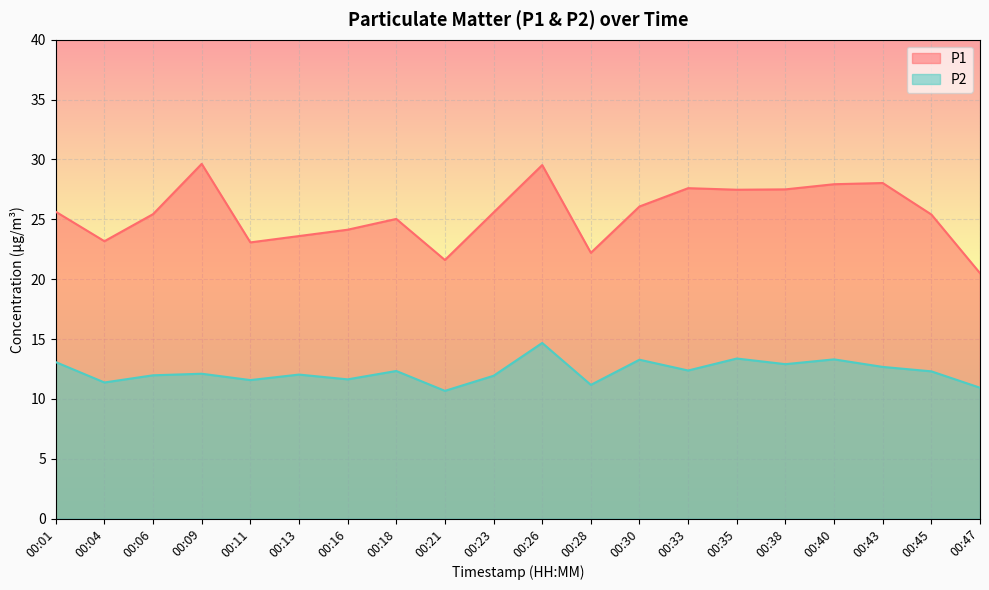

How many values in the P1 series exceed 25?

13